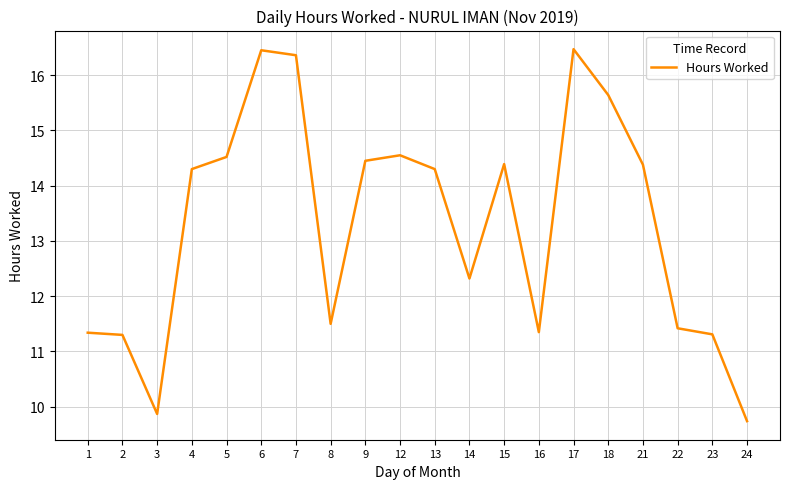

How many values exceed 14?

11